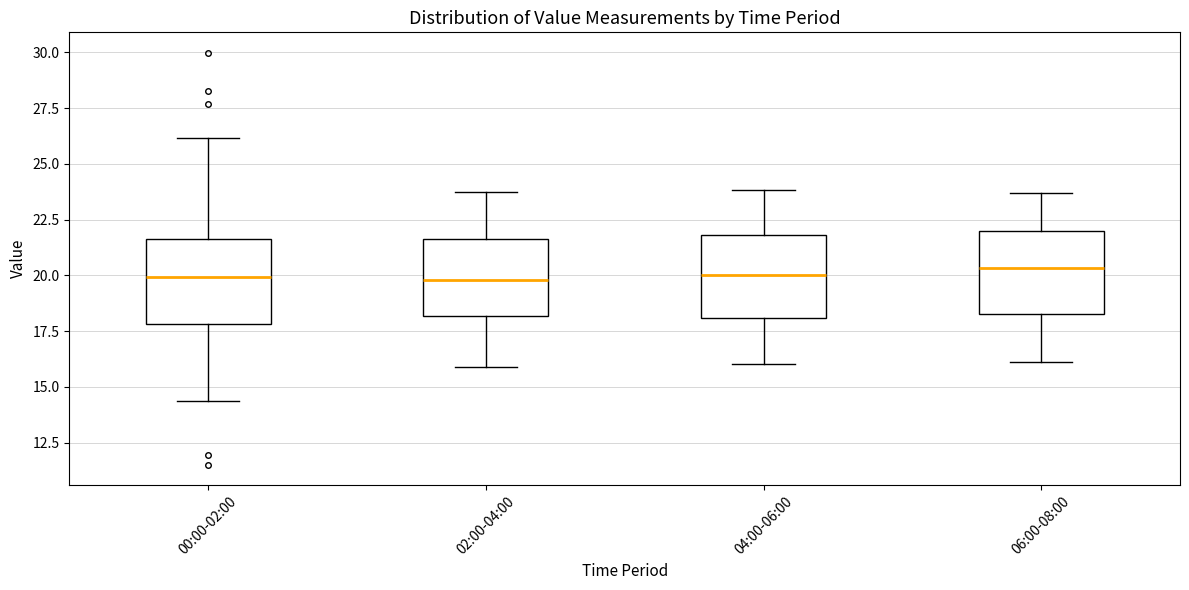

Where is the upper edge of the box for 04:00-06:00 on the y-axis? The values are not printed on the chart, so give them approximately, as read against the axis.

22.0